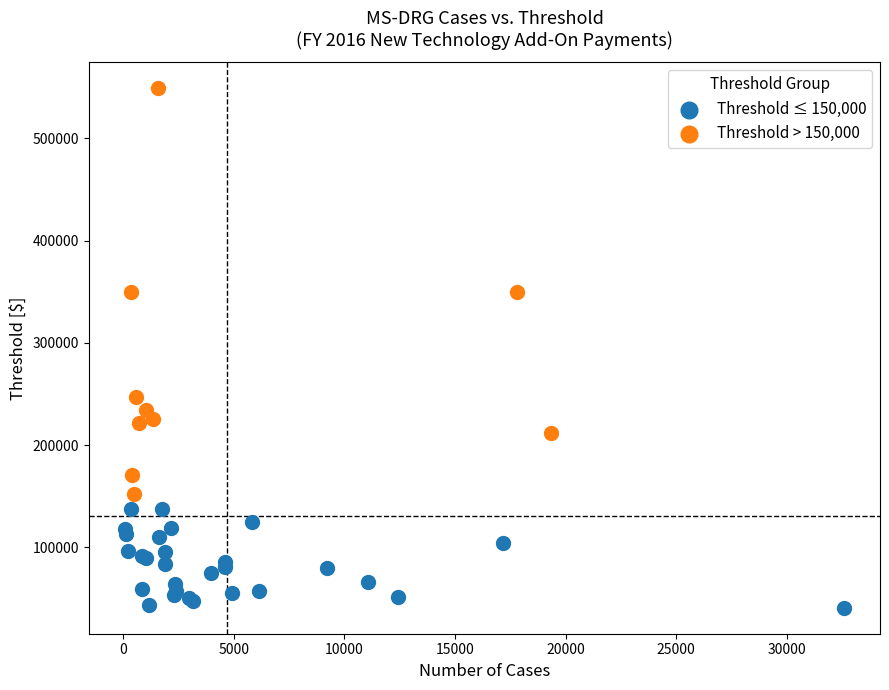

Which series contains the lowest Y value?

Threshold ≤ 150,000